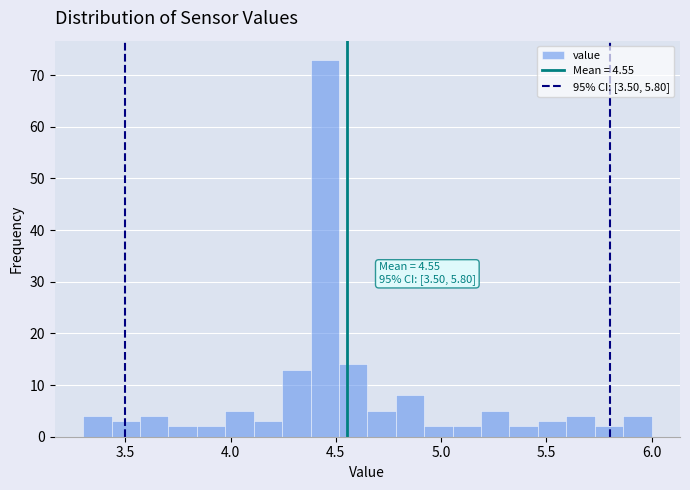

Around what value on the x-axis is the tallest bar? Give the approximate position of its centre, as read against the axis.

4.45